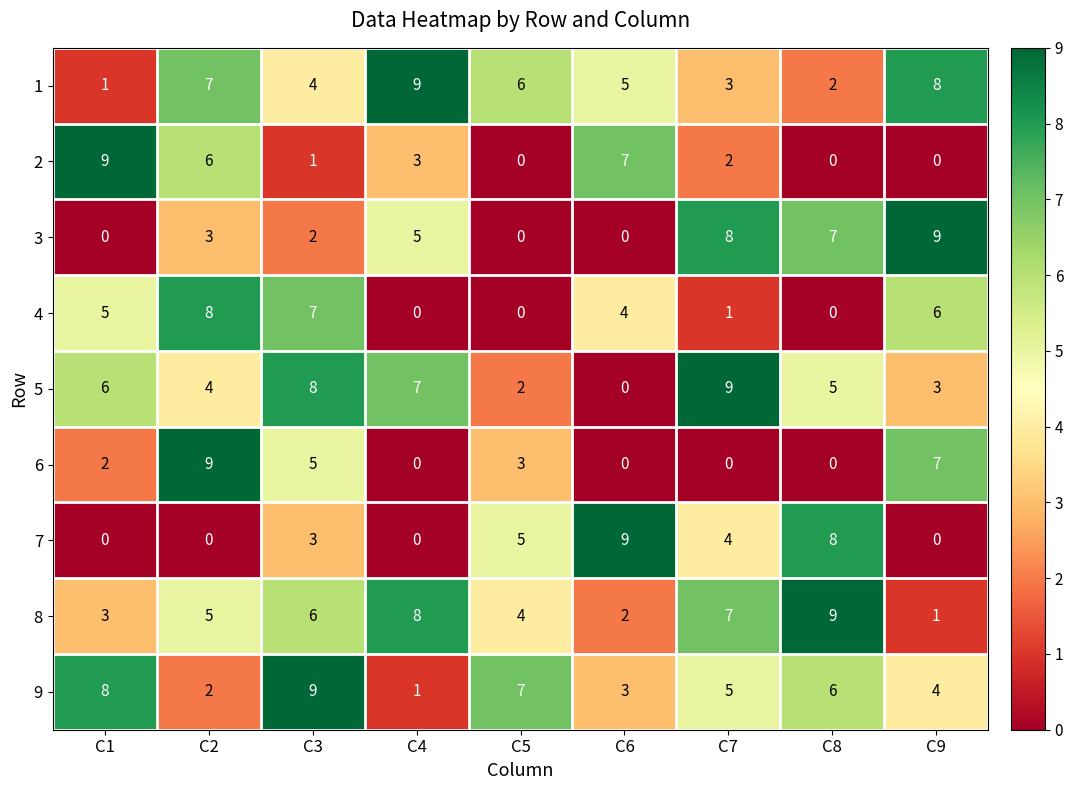

What is the difference between the maximum and second lowest values in the 9 series?

7